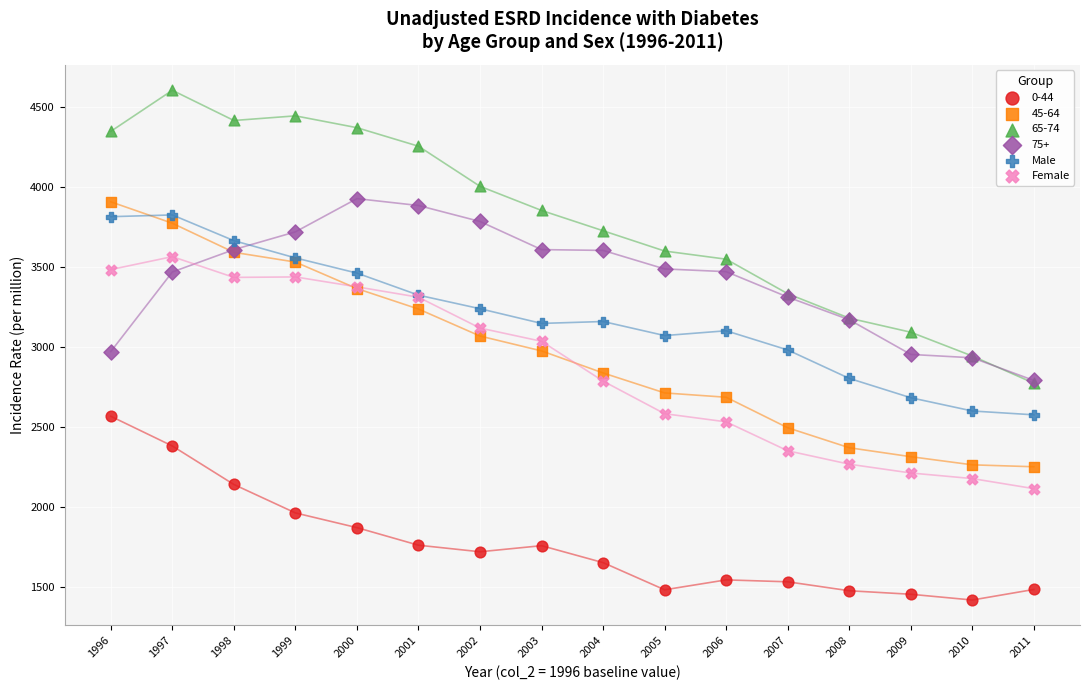

What are all the series names shown in the legend?

0-44, 45-64, 65-74, 75+, Male, Female